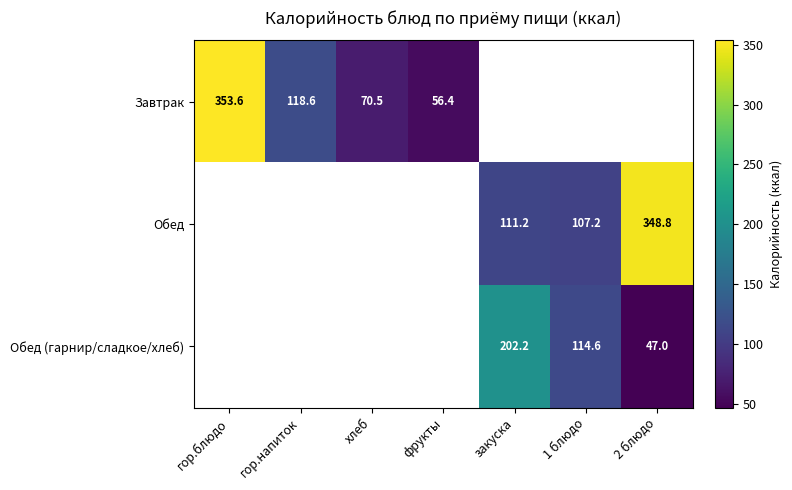

The value of Обед at закуска is 74.5. True or false?

False